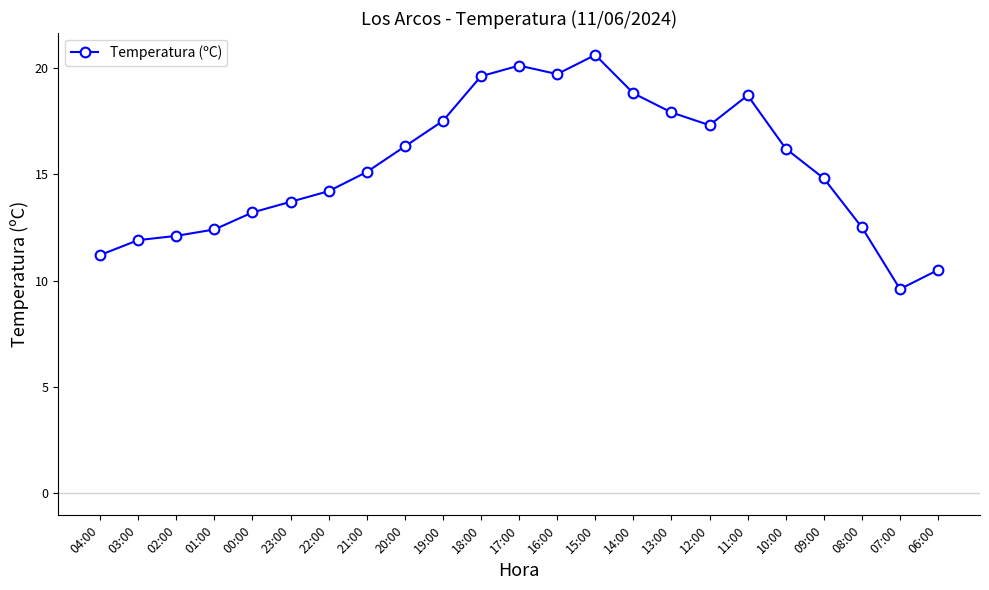

Read the value at 12:00.

17.3